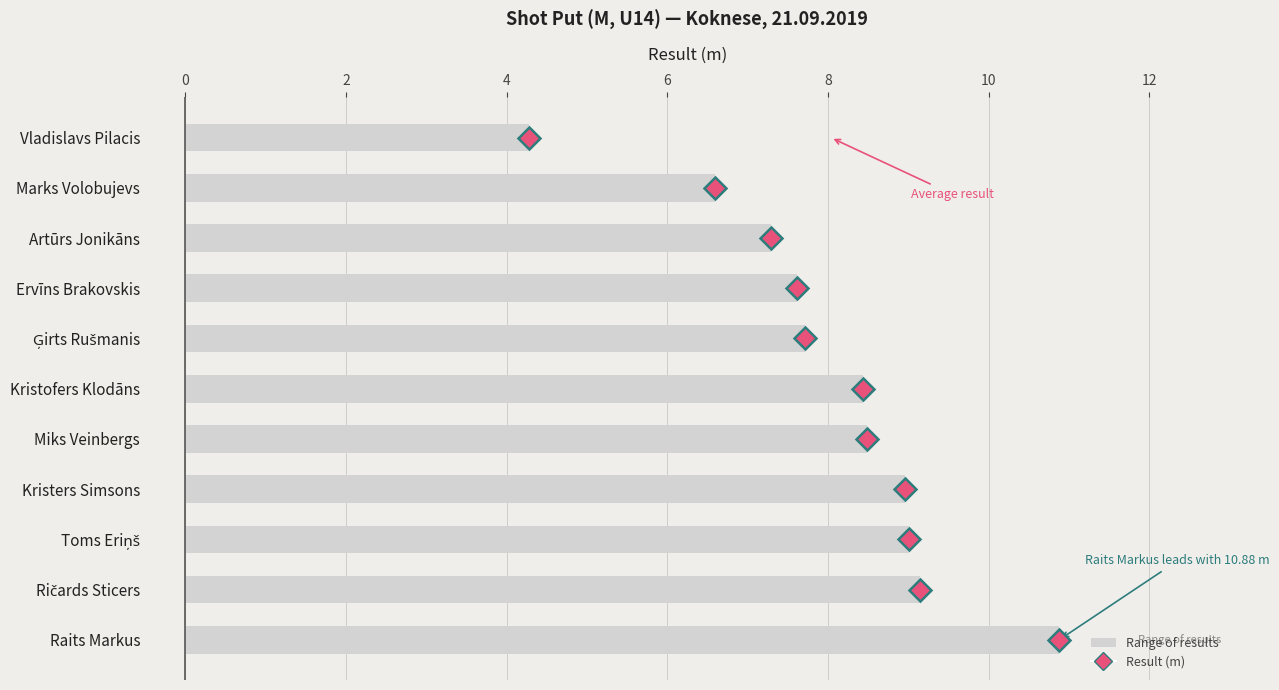

What is the greatest value displayed?

10.9